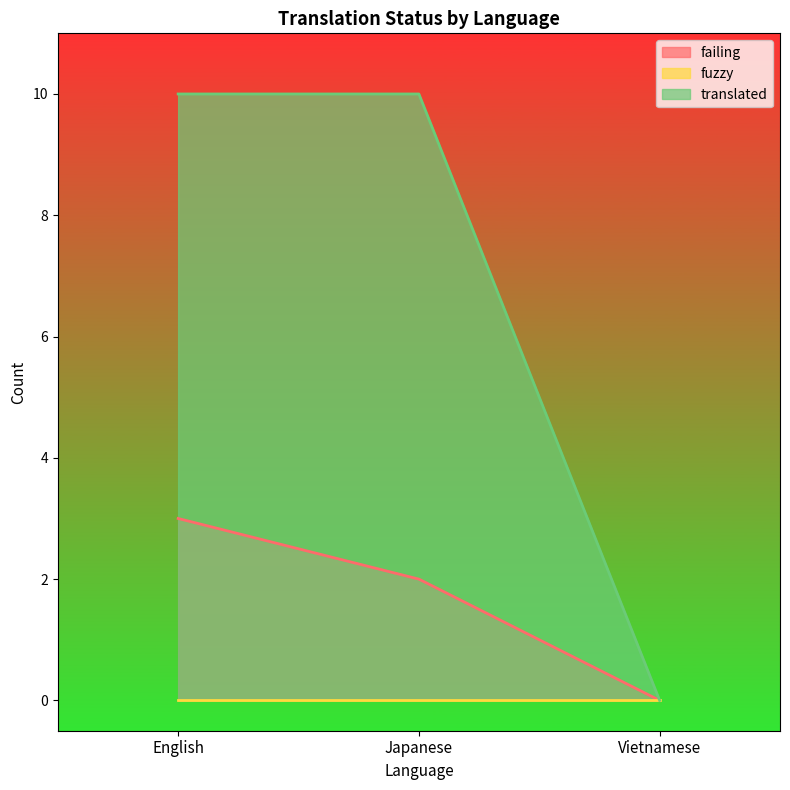

What is the greatest value displayed?

10